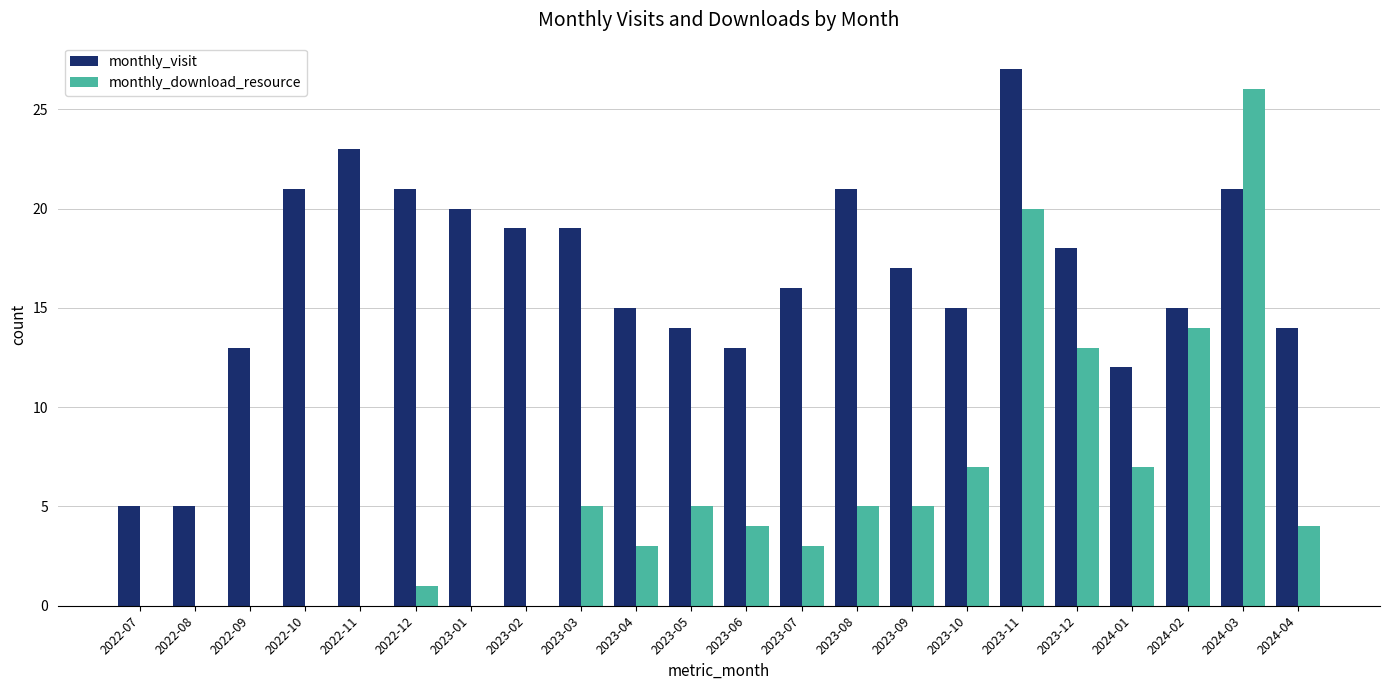

Between 2023-03 and 2024-02, which series saw the biggest shift?

monthly_download_resource